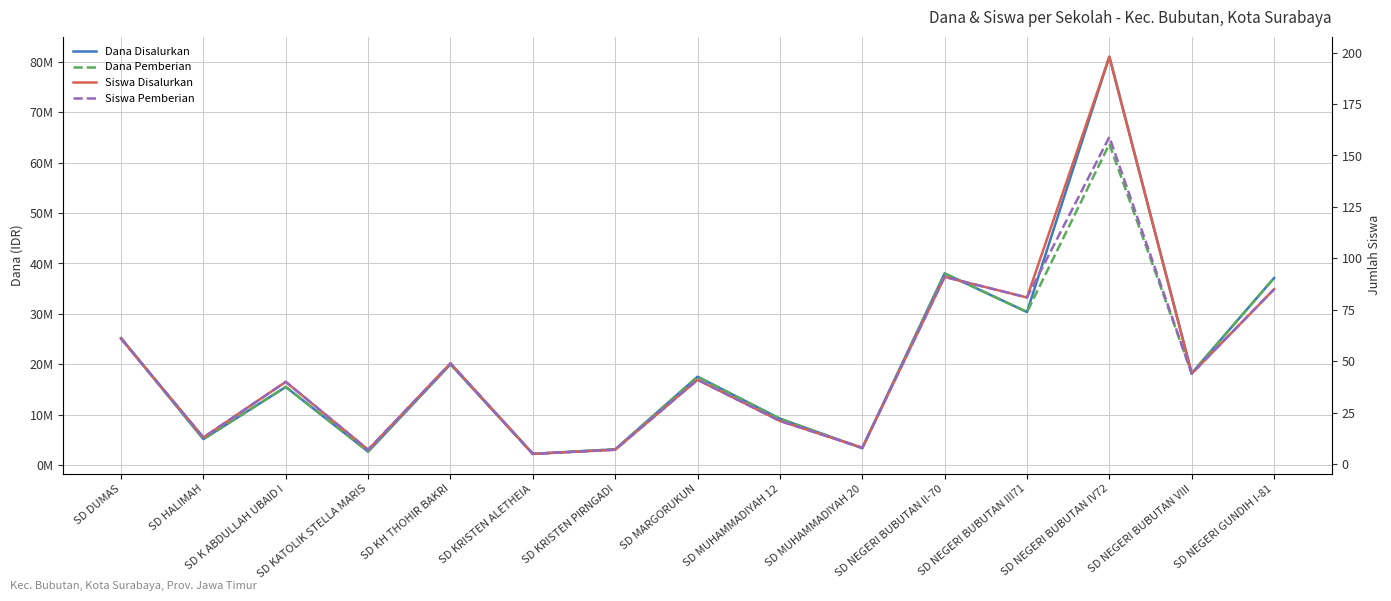

In Dana Disalurkan, how many points are lower than both neighbors (excluding endpoints)?

6